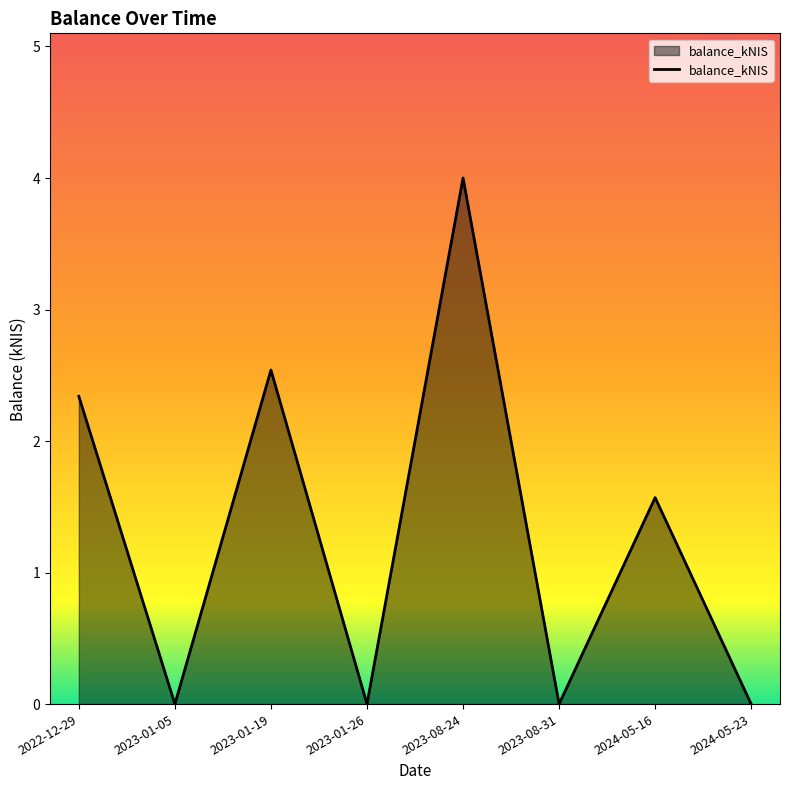

At which category does the chart reach its peak across all series?

2023-08-24